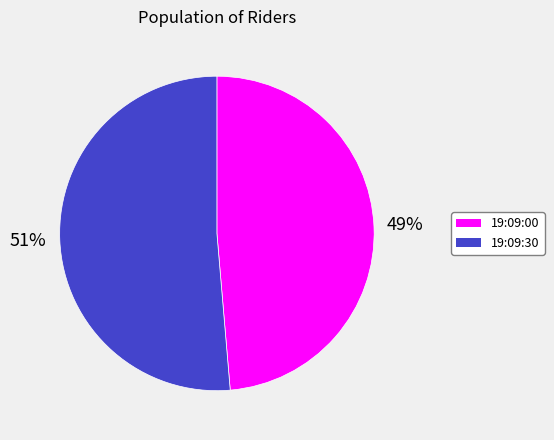

Does any single category account for the majority?

Yes